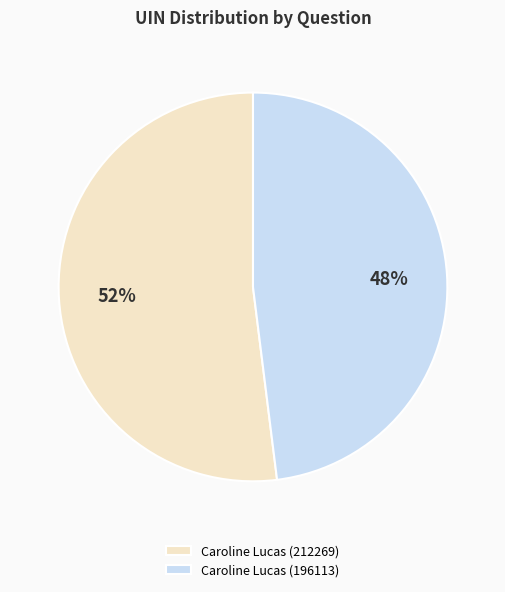

Combined, do Caroline Lucas (196113) and Caroline Lucas (212269) account for over 50%?

Yes